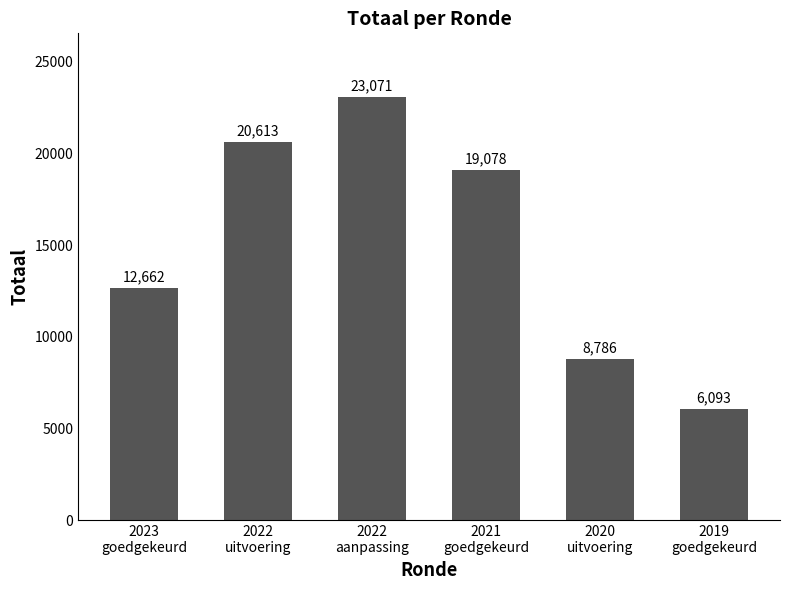

What is the change in value from 2022
aanpassing to 2019
goedgekeurd?

-16978